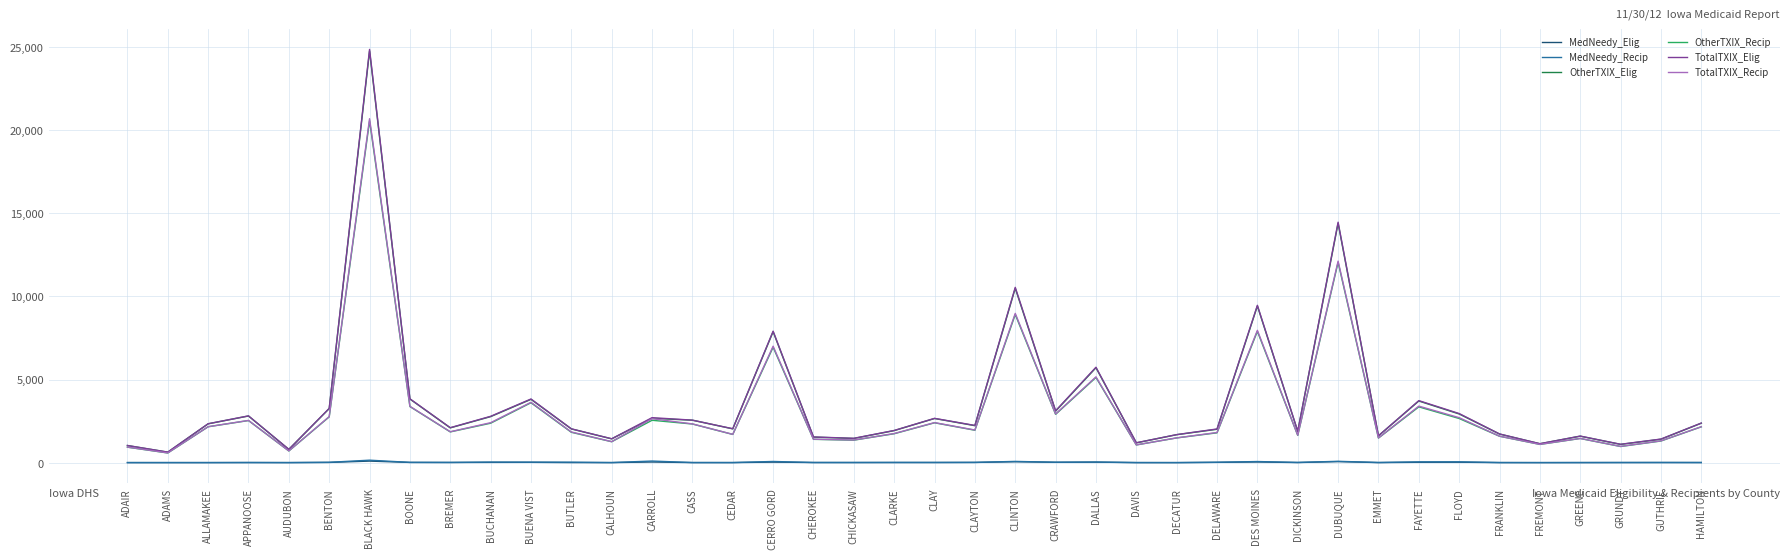

What is the difference between the highest and lowest values at DICKINSON?

1881